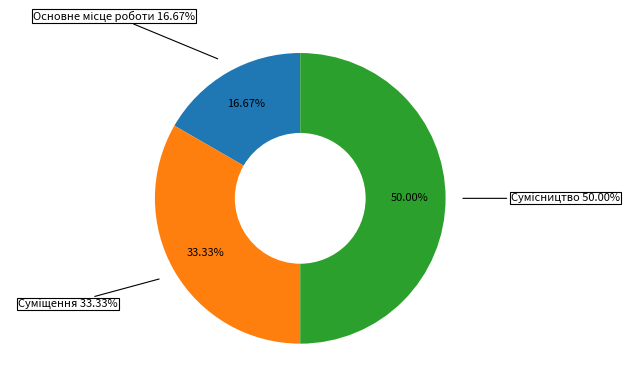

Does Суміщення represent more than half of the total?

No